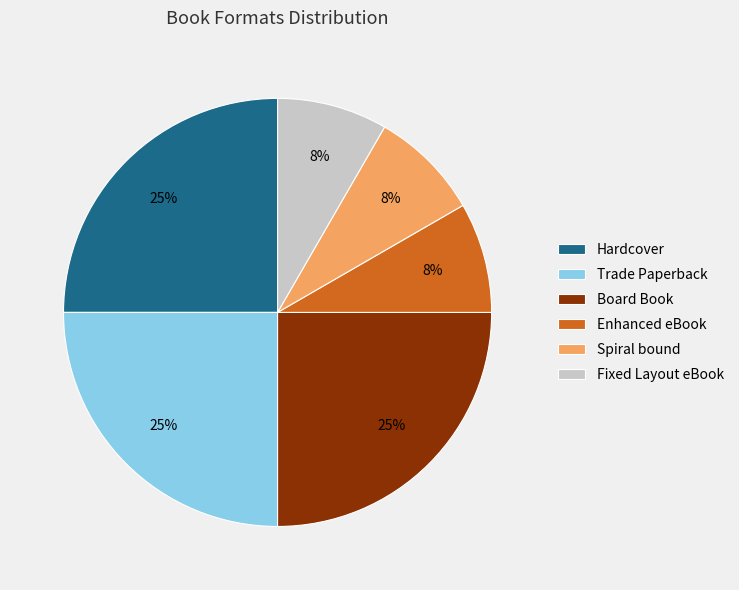

To the nearest percent, what percentage of the pie is Spiral bound?

8%